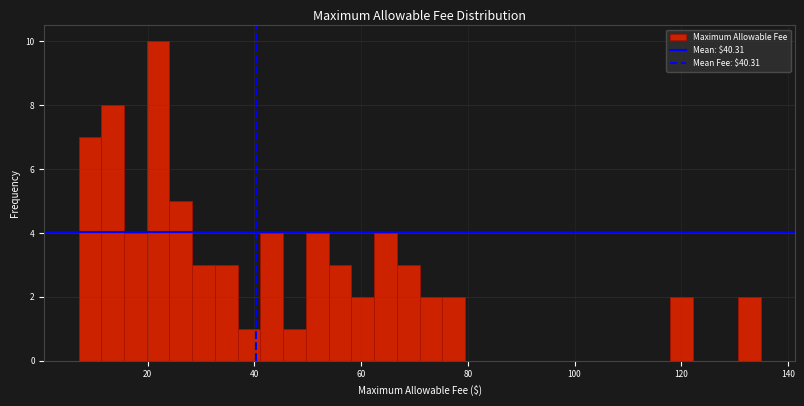

Read against the x-axis, roughly where is the centre of the tallest bar?

22